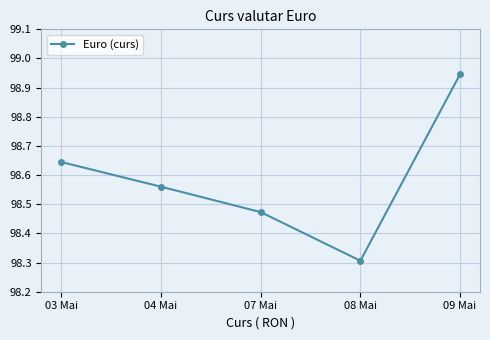

How many points are lower than both their immediate neighbors (excluding endpoints)?

1